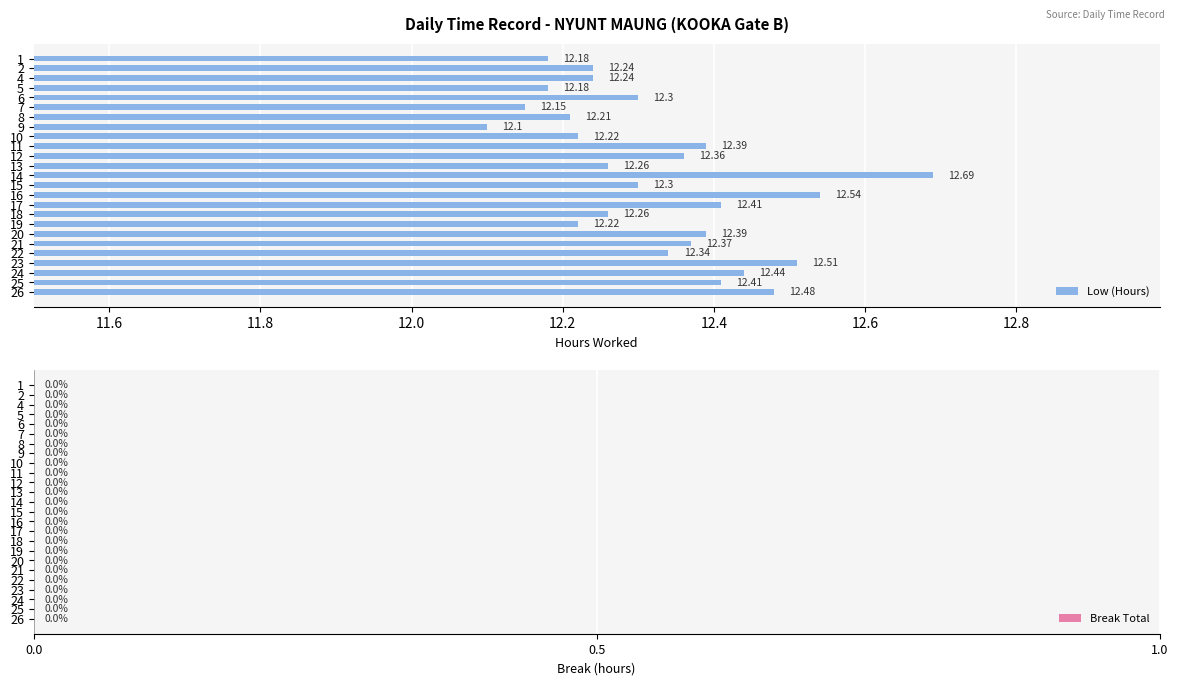

What is the difference between the maximum and second lowest values?

0.5